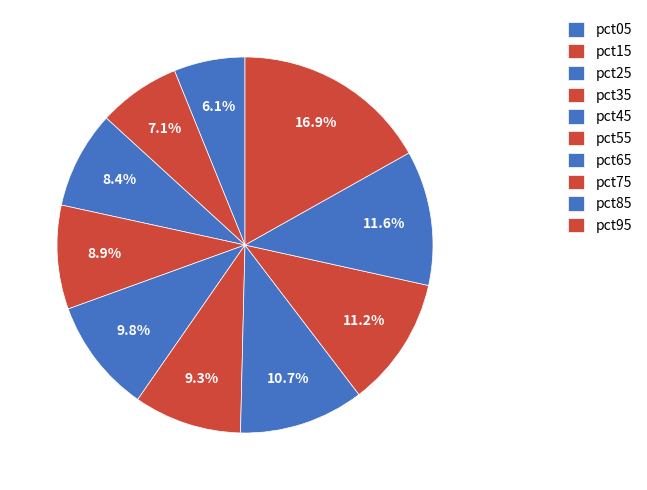

Is there any slice that represents more than half of the pie?

No